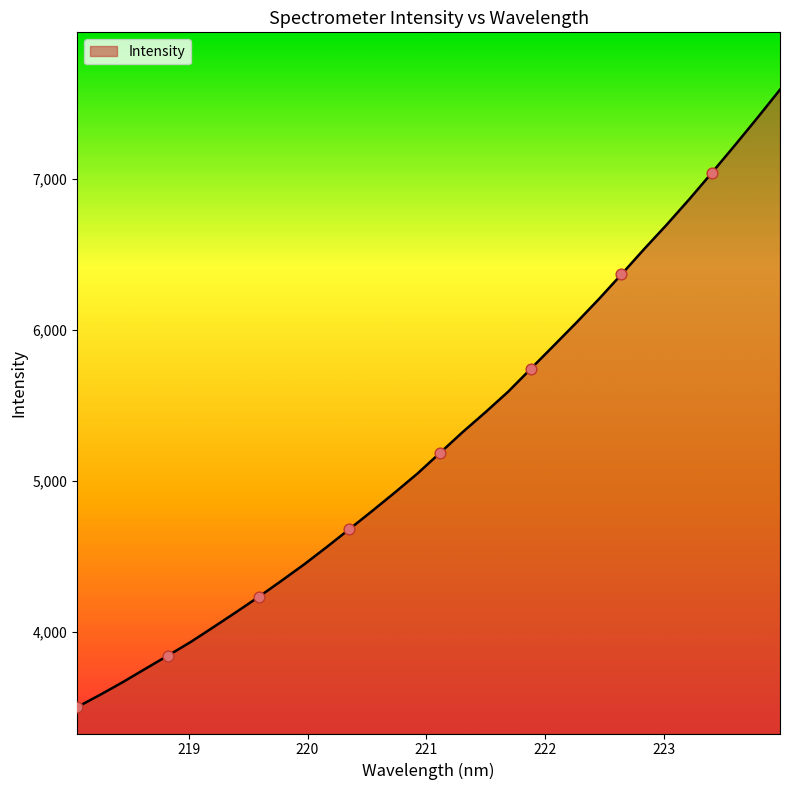

What is the difference between the maximum and minimum values?

4087.9